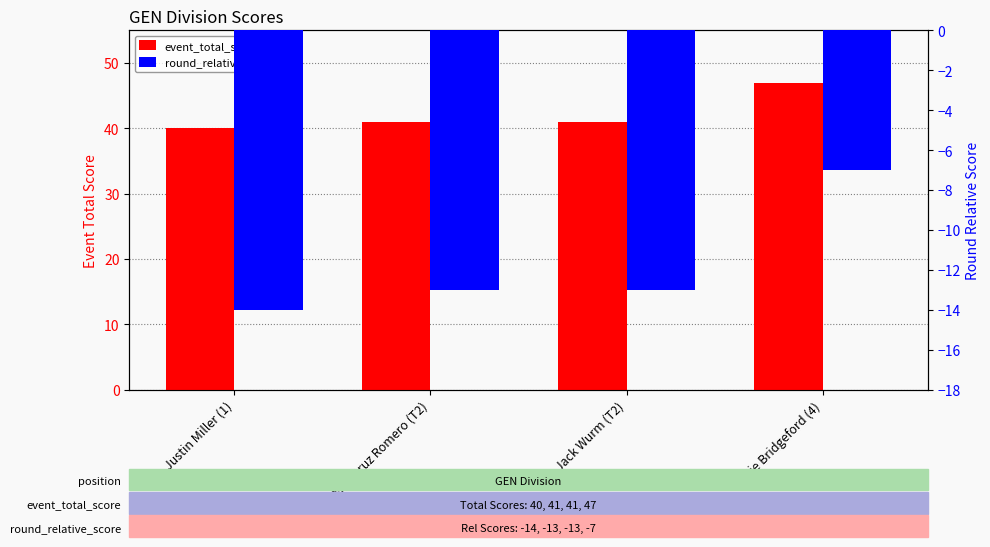

Rank the series by their average value, from lowest to highest.

round_relative_score, event_total_score